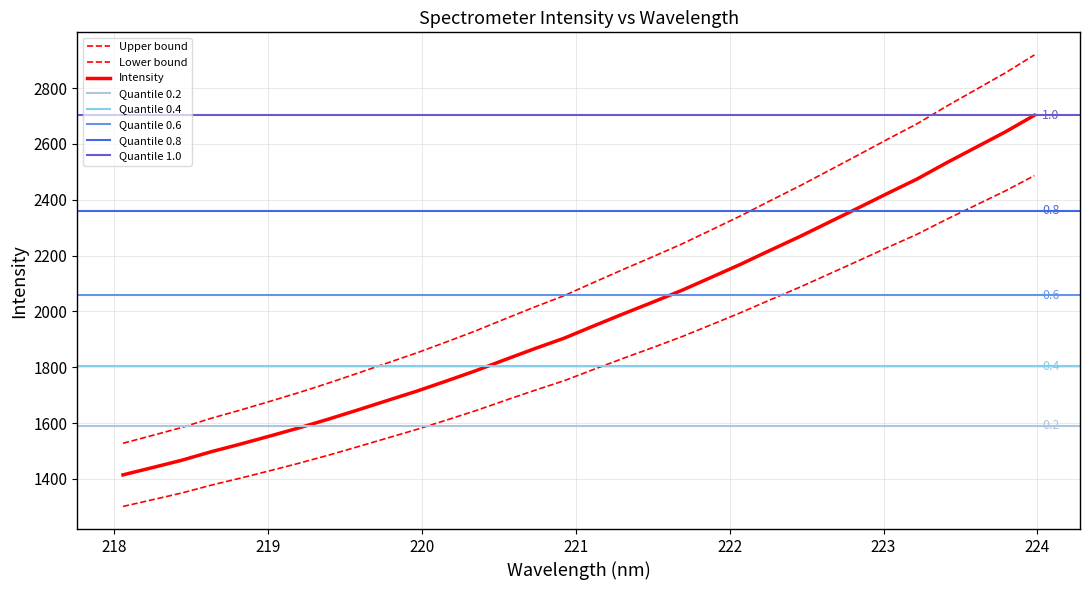

What is the label of the 15th point from the left?

220.7354